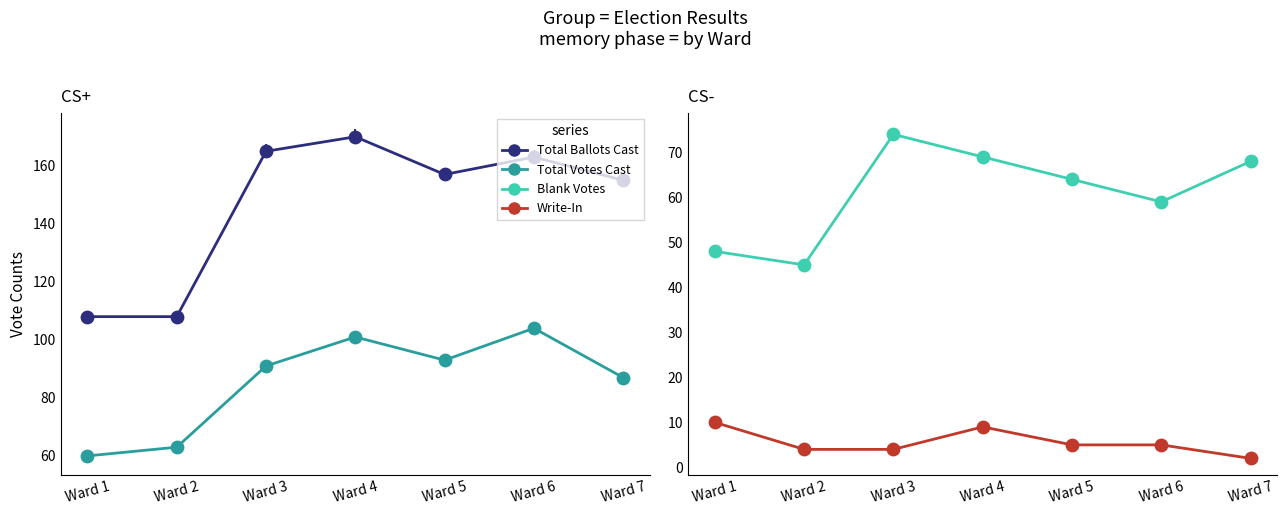

Which series has the widest spread of Y values?

Total Ballots Cast